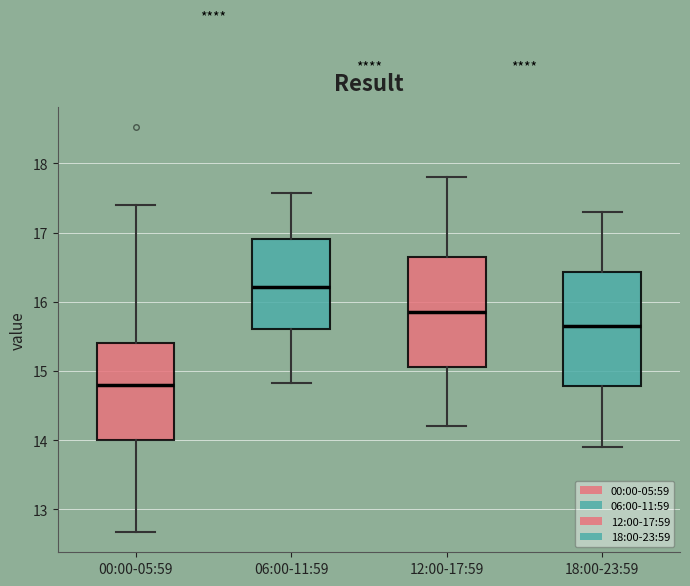

Which box has the lowest median line?

00:00-05:59